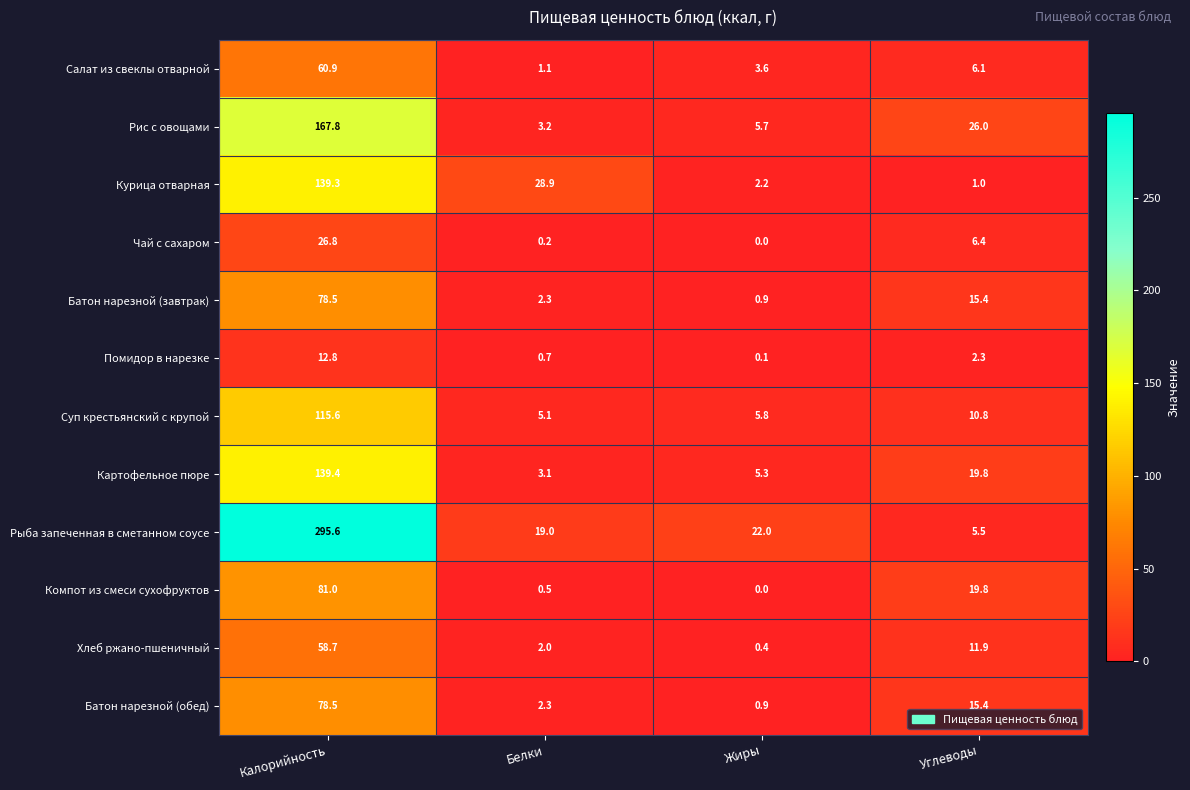

Which series has the widest spread of values?

Рыба запеченная в сметанном соусе